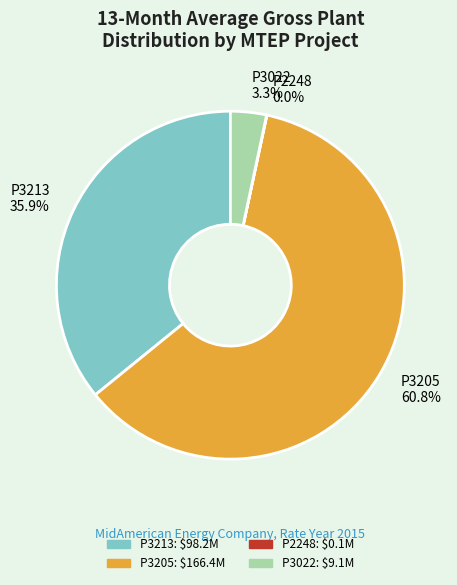

Approximately how many times larger is the value at P3205 compared to P3213?

1.7